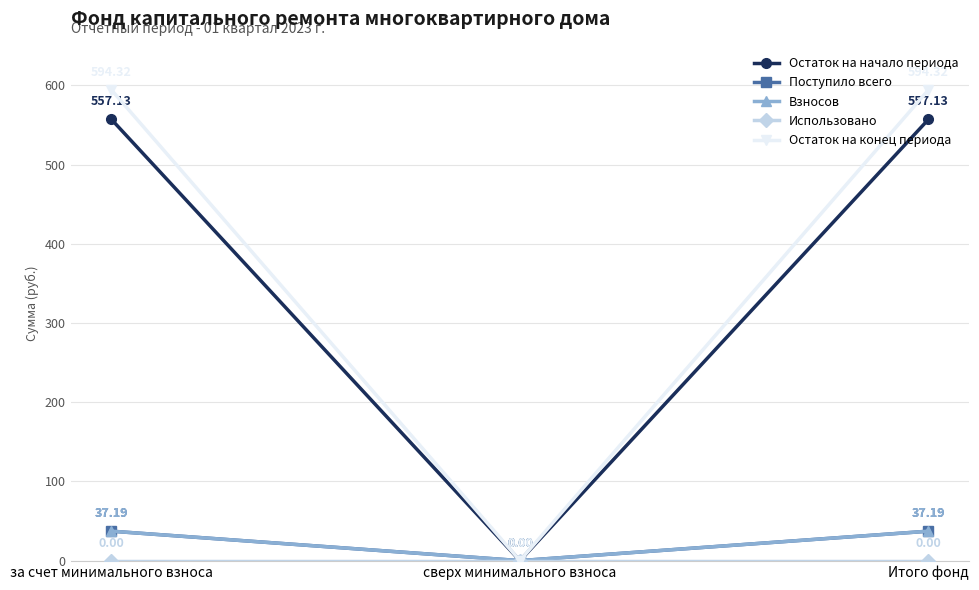

Does the chart have visible grid lines?

Yes